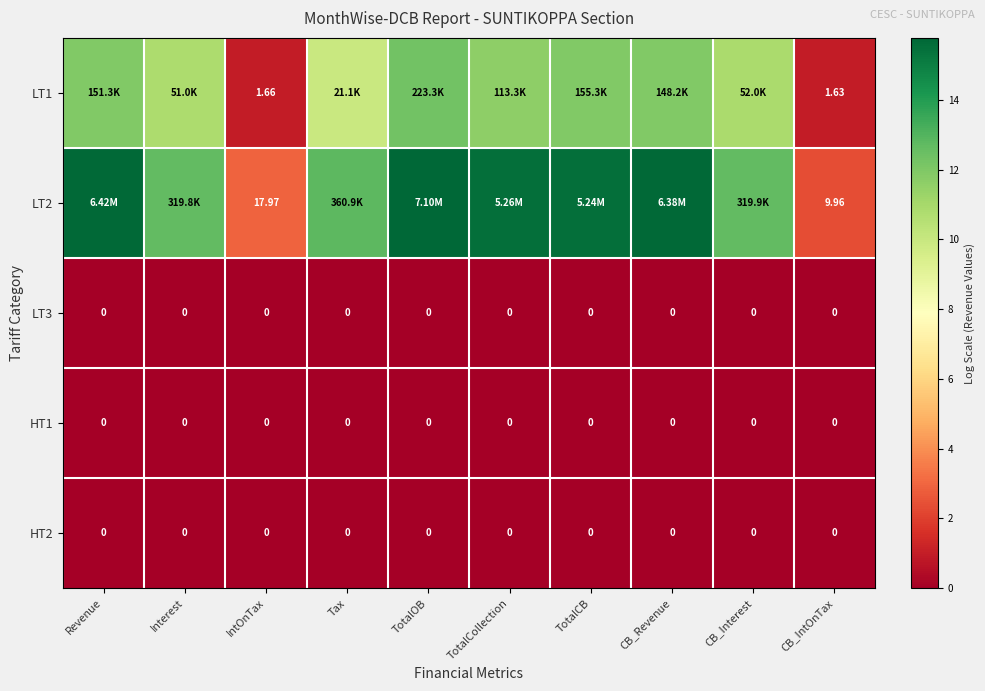

What is the spread (max minus min) of values at CB_Interest?

12.7